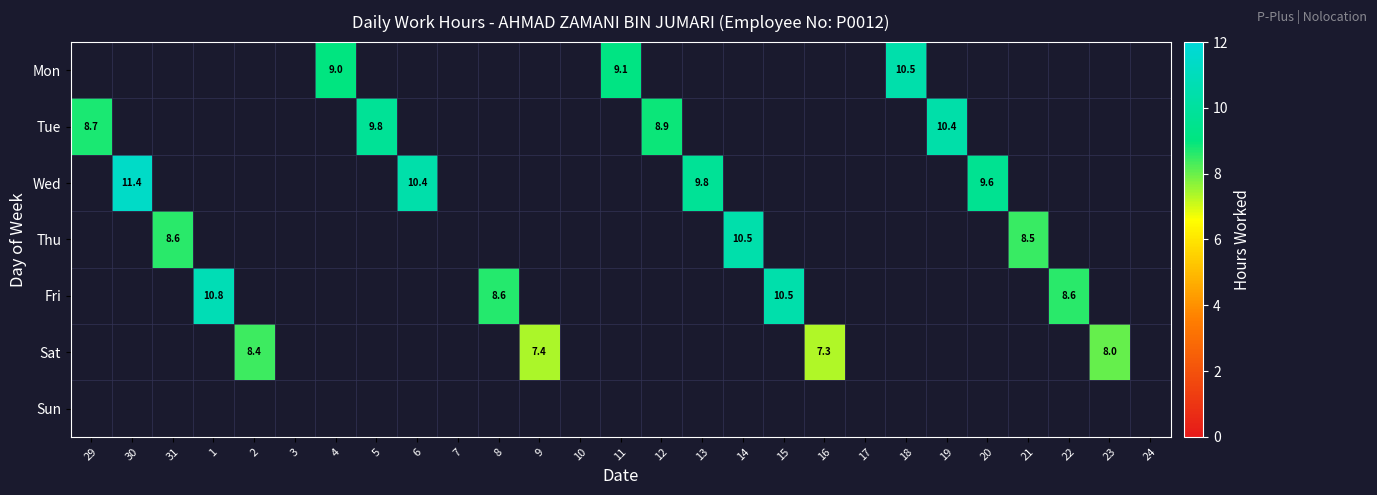

What is the total value across all series at 14?

10.5